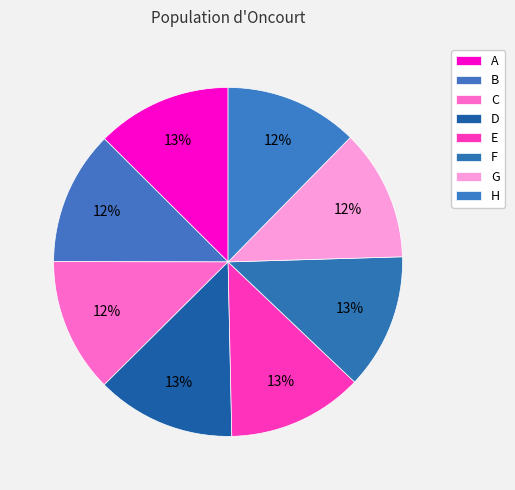

Does any single category account for the majority?

No